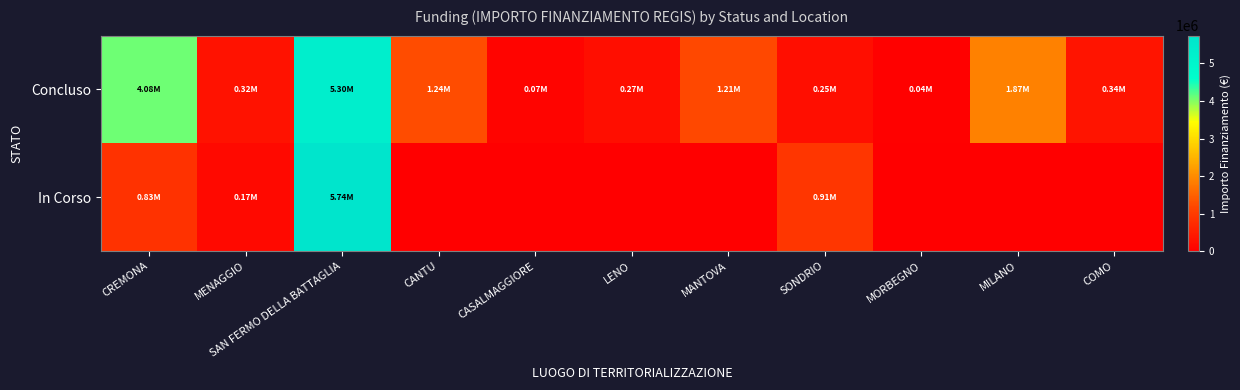

Count the number of data series in this chart.

2